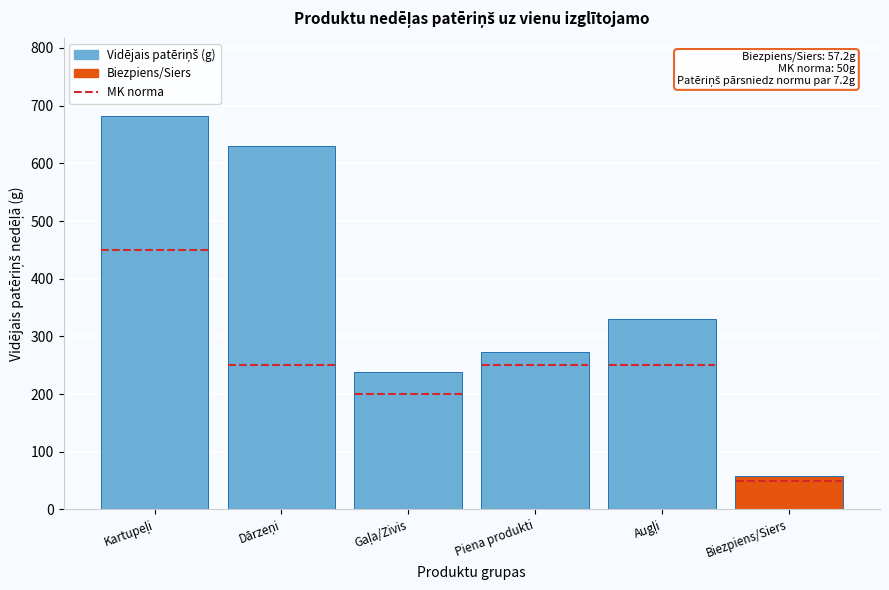

What is the greatest value displayed?

681.5